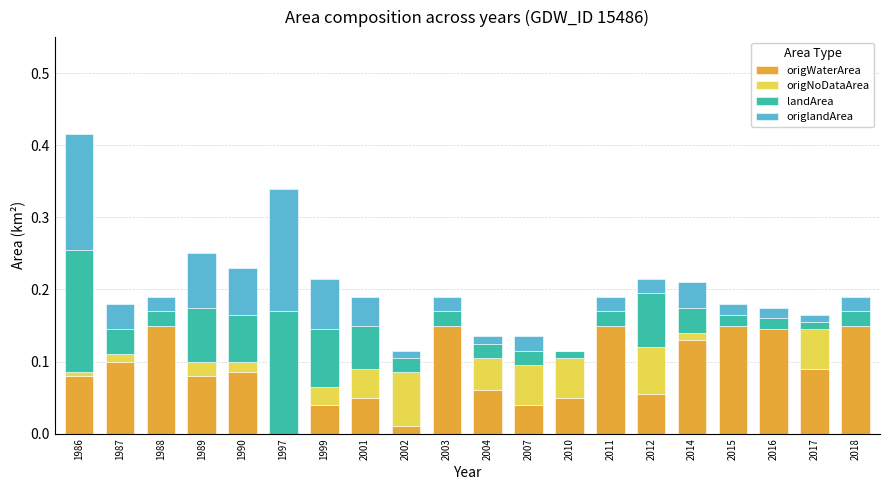

What are all the series names shown in the legend?

origWaterArea, origNoDataArea, landArea, origlandArea